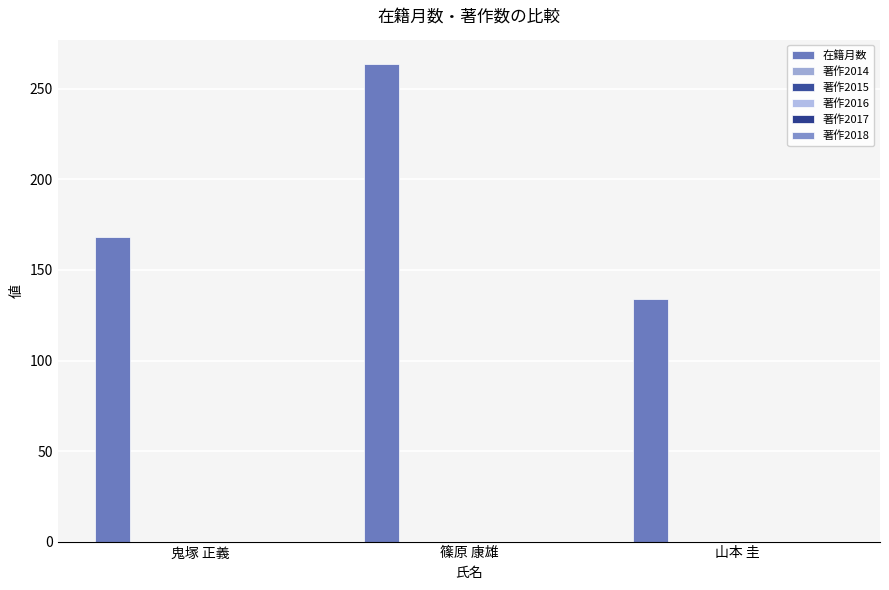

Reading left to right, extract all data points from this chart.

在籍月数: 168	264	134
著作2014: 0	0	0
著作2015: 0	0	0
著作2016: 0	0	0
著作2017: 0	0	0
著作2018: 0	0	0